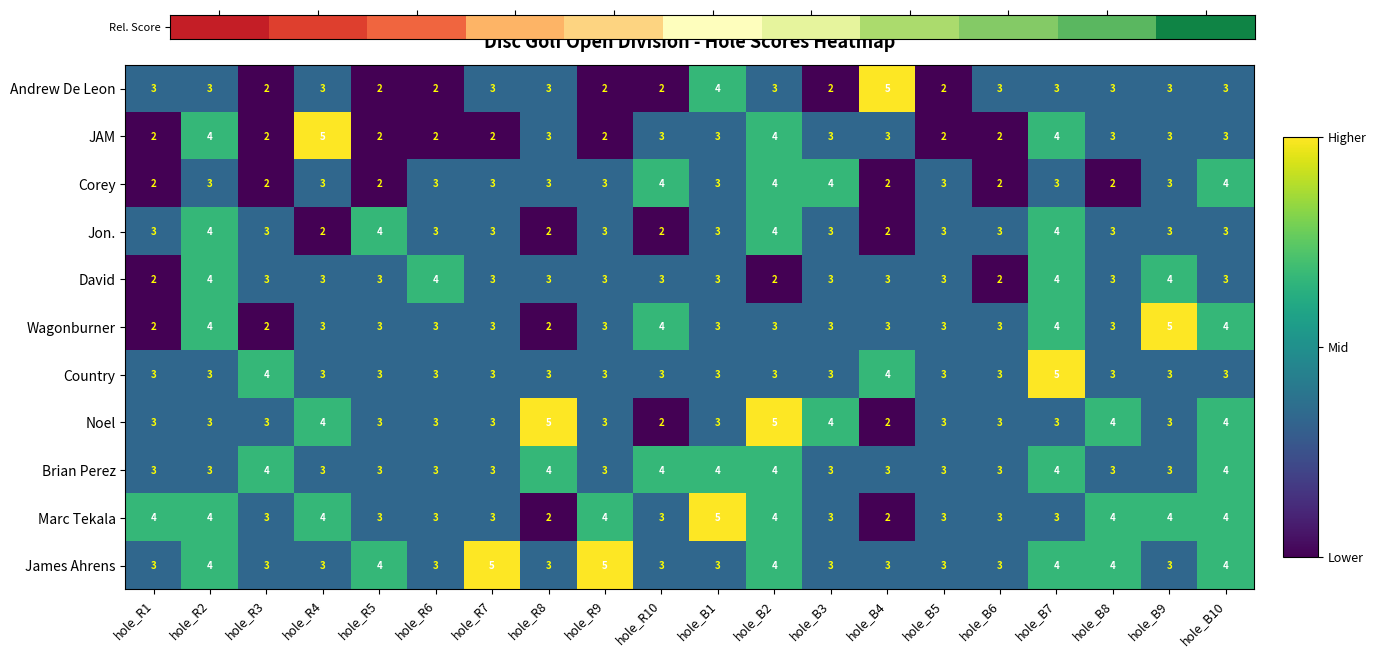

True or false: JAM has a value of 2 at hole_R3.

True